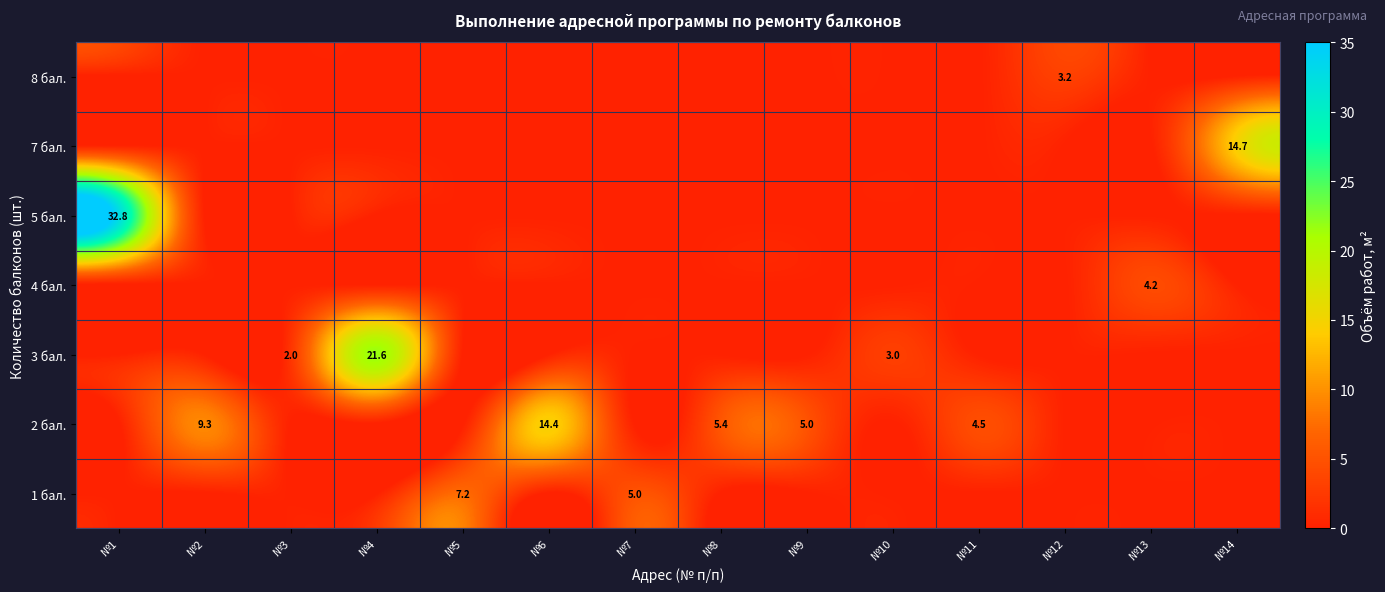

What is the maximum value shown in the chart?

32.8